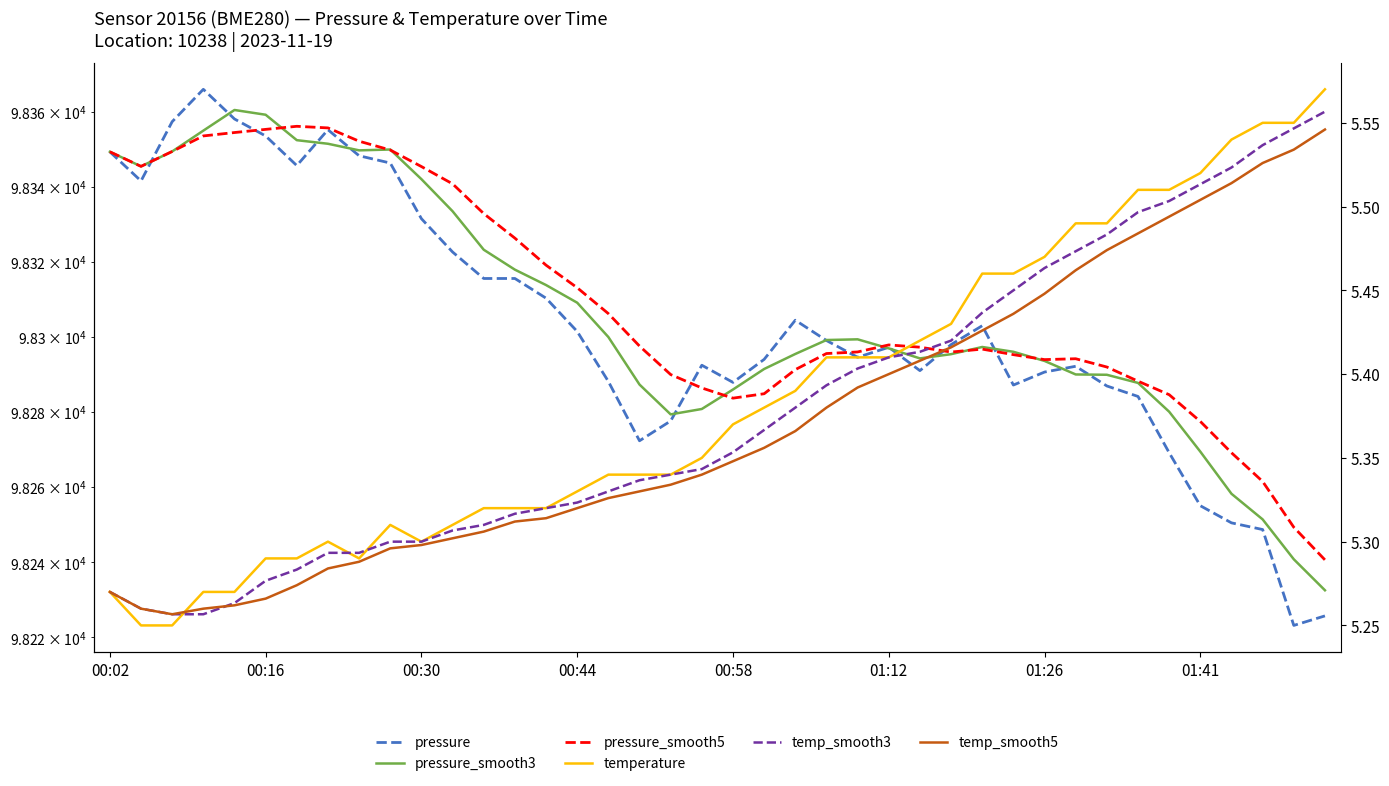

The value of pressure at 14 is 163045.6. True or false?

False